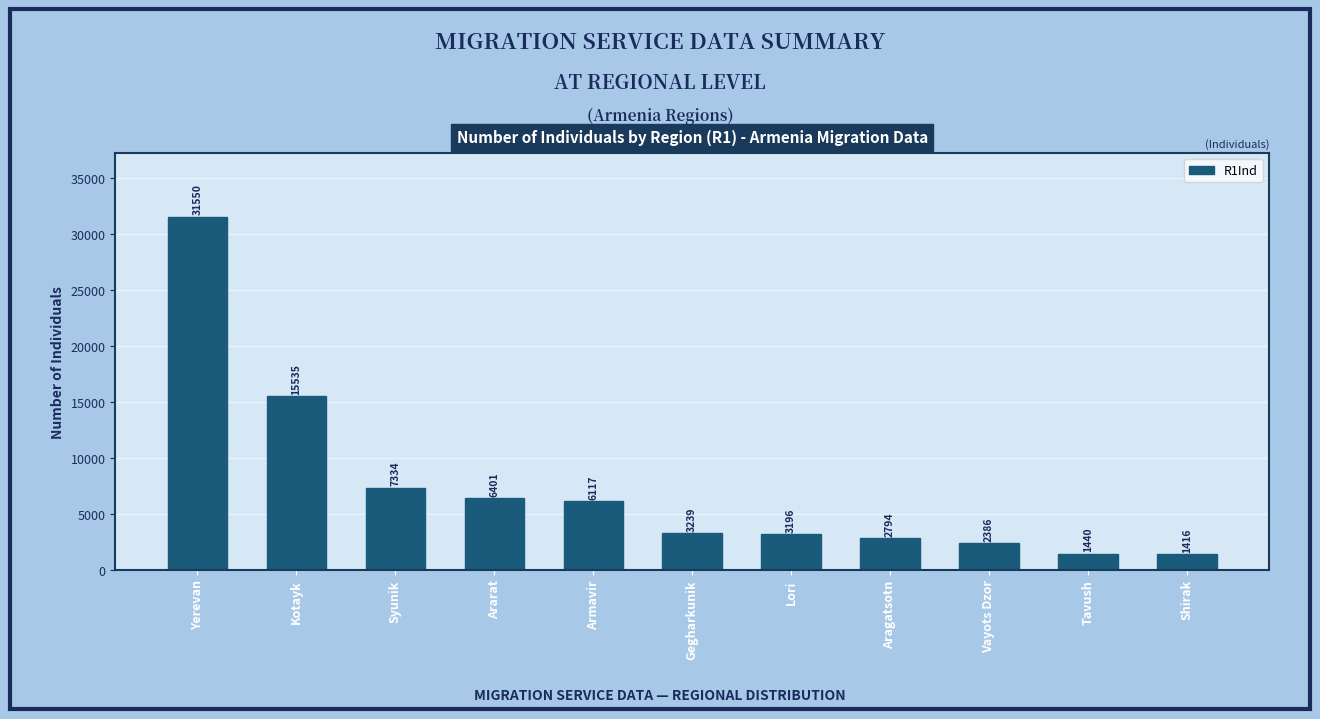

What is the greatest value displayed?

31550